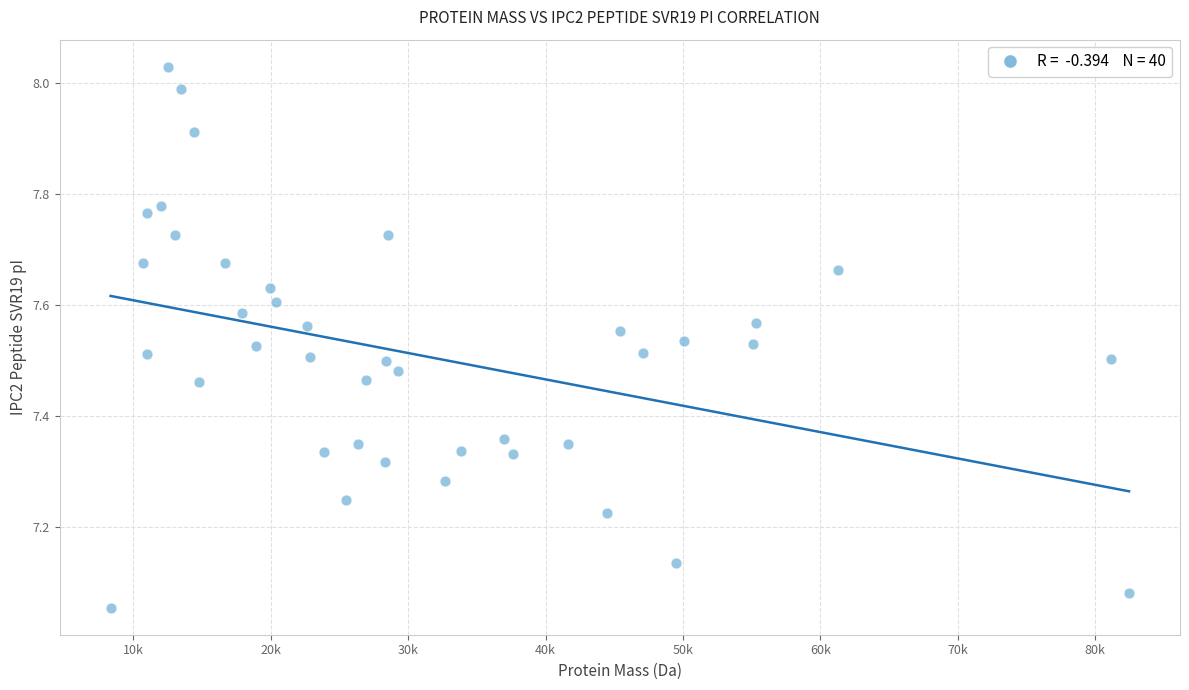

What is the range of Y values (max minus min)?

1.0